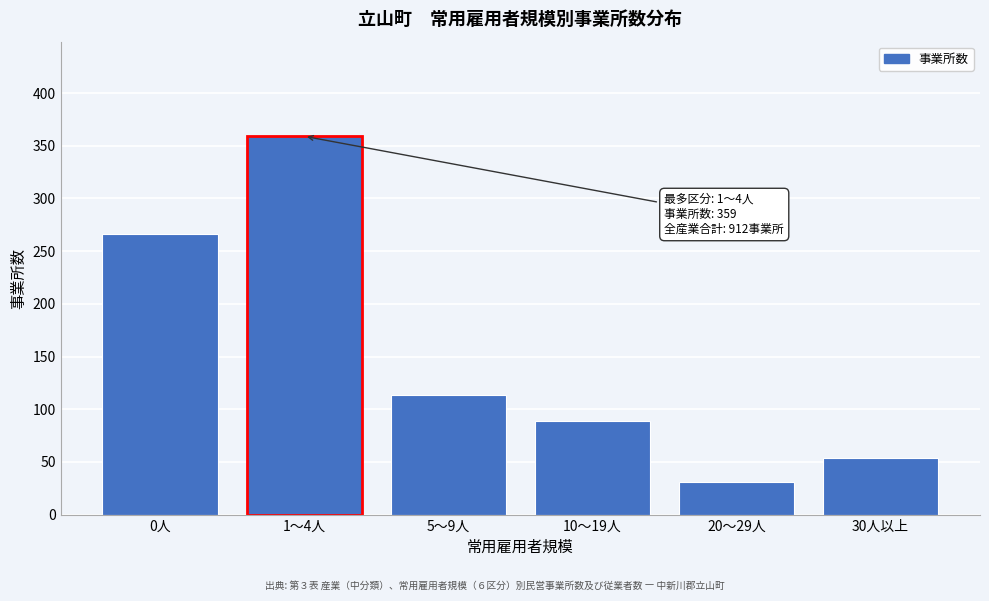

Reading left to right, list all the values displayed in this chart.

266	359	113	89	31	54